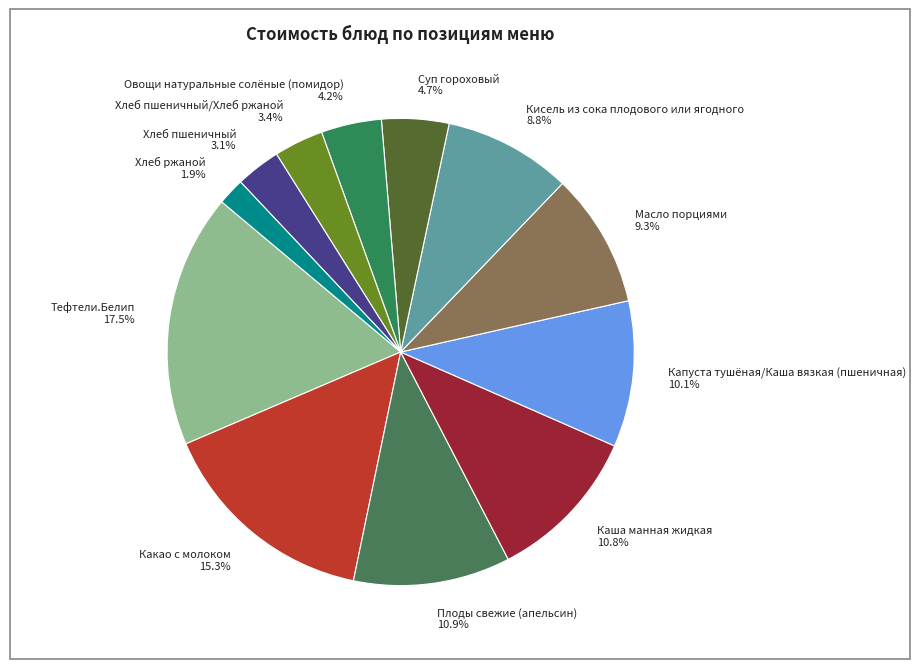

True or false: Масло порциями accounts for 1% of the total.

False